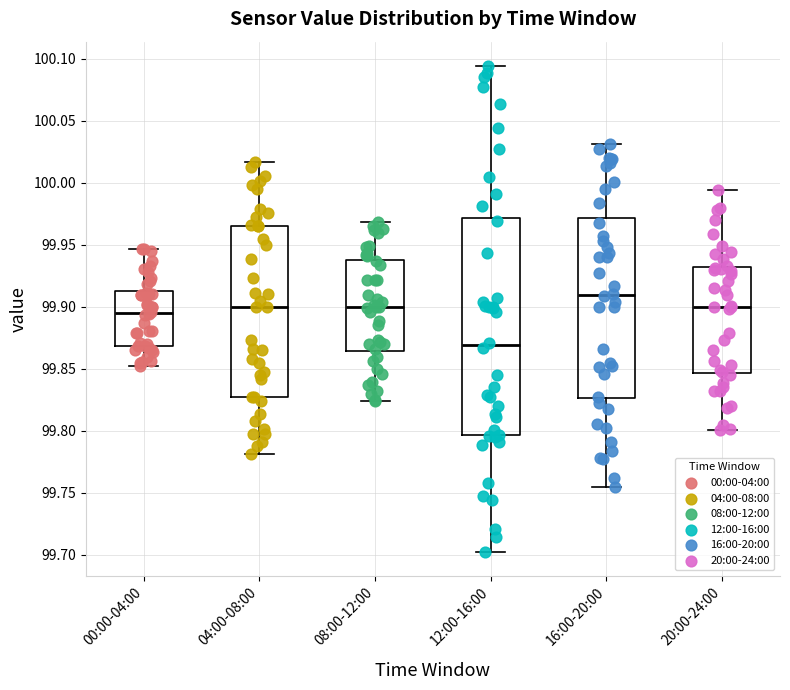

Reading left to right, transcribe this box plot: for each box, give where its median line is, the range the box spans, and where its two whiskers end, as read against the y-axis. The values are not printed on the chart, so give them approximately, as read against the axis.

00:00-04:00: median 99.895, box 99.870 to 99.915, whiskers 99.850 to 99.945
04:00-08:00: median 99.900, box 99.830 to 99.965, whiskers 99.780 to 100.015
08:00-12:00: median 99.900, box 99.865 to 99.940, whiskers 99.825 to 99.970
12:00-16:00: median 99.870, box 99.795 to 99.970, whiskers 99.705 to 100.095
16:00-20:00: median 99.910, box 99.825 to 99.970, whiskers 99.755 to 100.030
20:00-24:00: median 99.900, box 99.845 to 99.930, whiskers 99.800 to 99.995